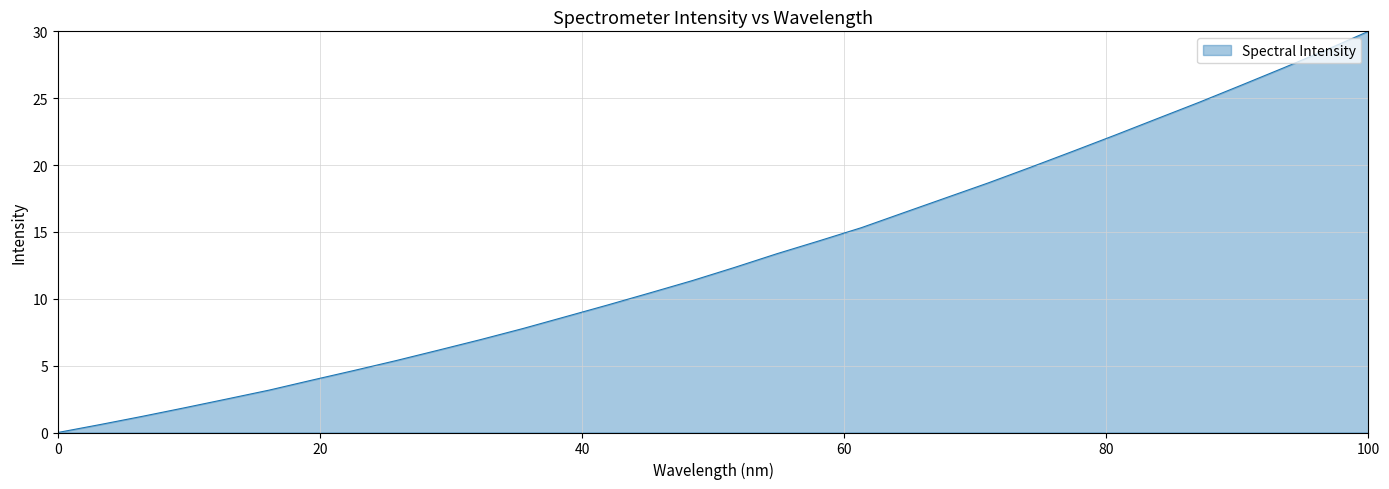

True or false: there are more than 1 points higher than both neighbors.

False